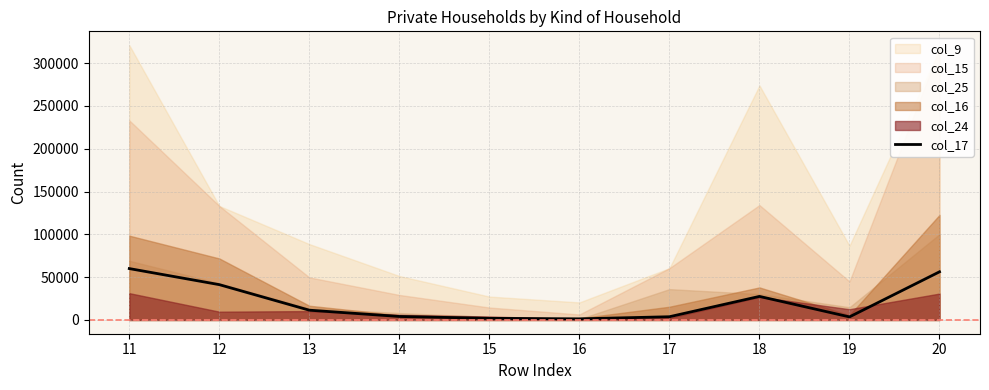

The value of col_17 at 11 is 60023. True or false?

True